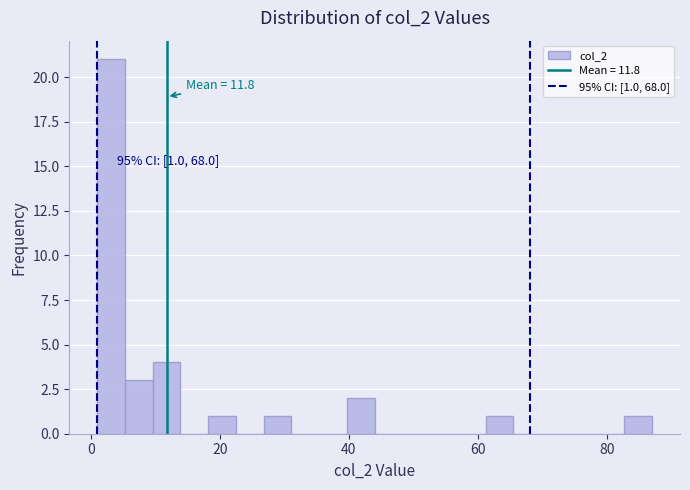

Around what value on the x-axis is the tallest bar? Give the approximate position of its centre, as read against the axis.

4